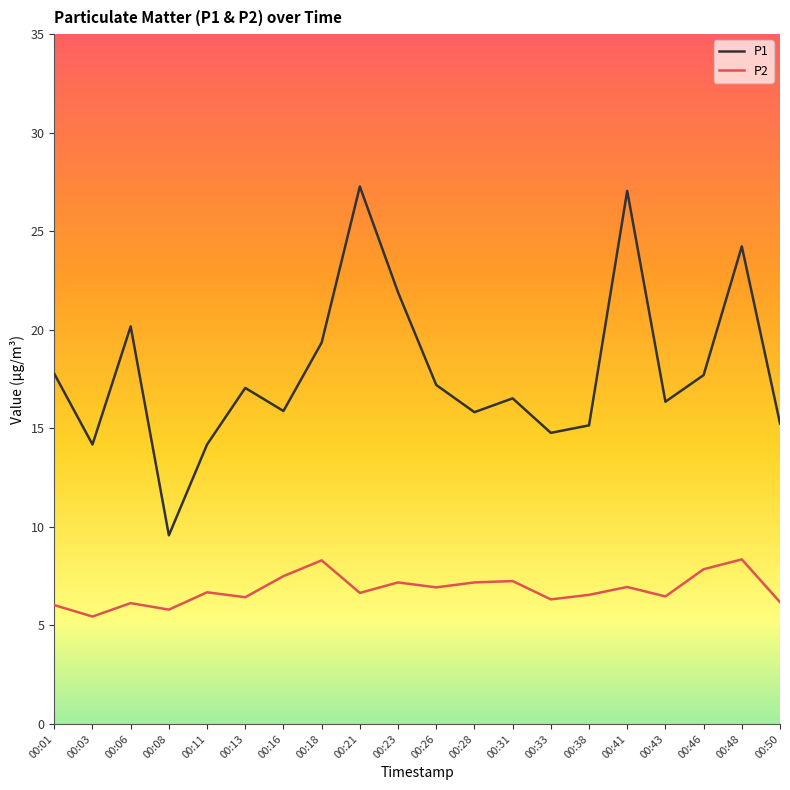

What is the spread (max minus min) of values at 00:41?

20.1